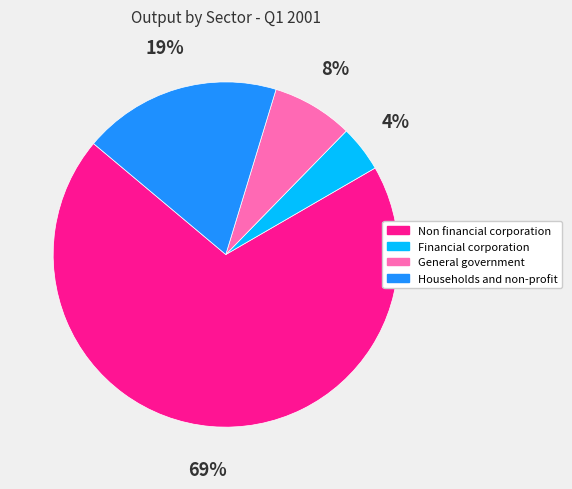

Rank the categories by value from lowest to highest.

Financial corporation, General government, Households and non-profit, Non financial corporation